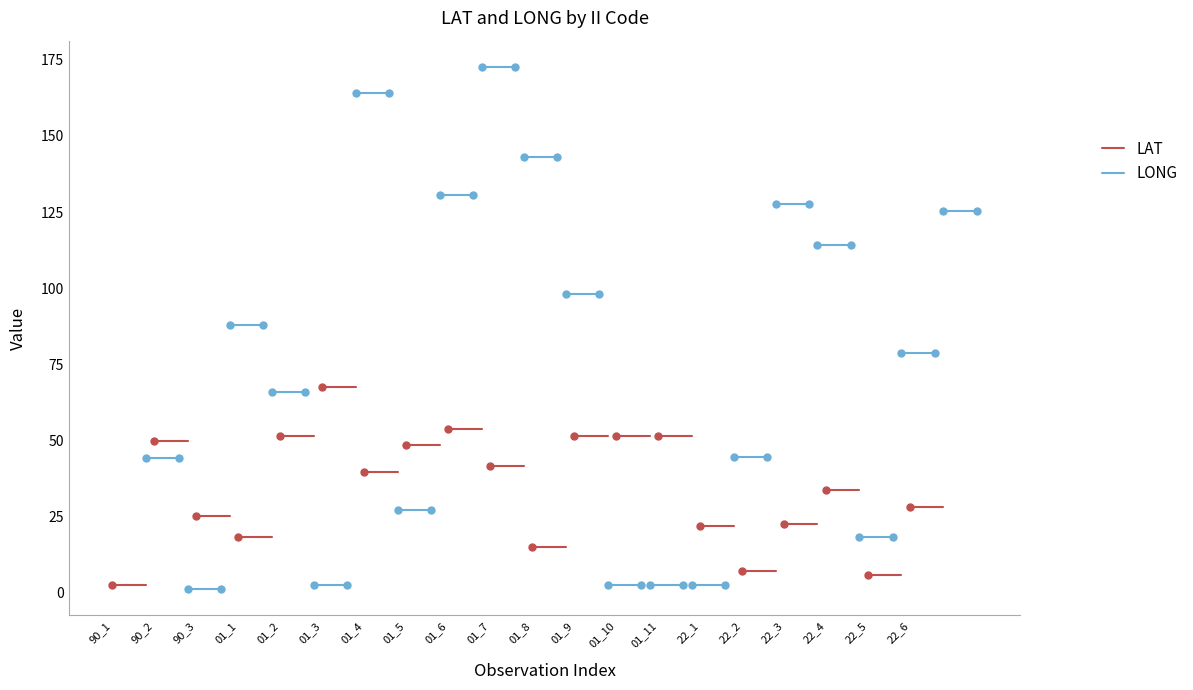

Which series changed the most between 90_1 and 90_2?

LAT